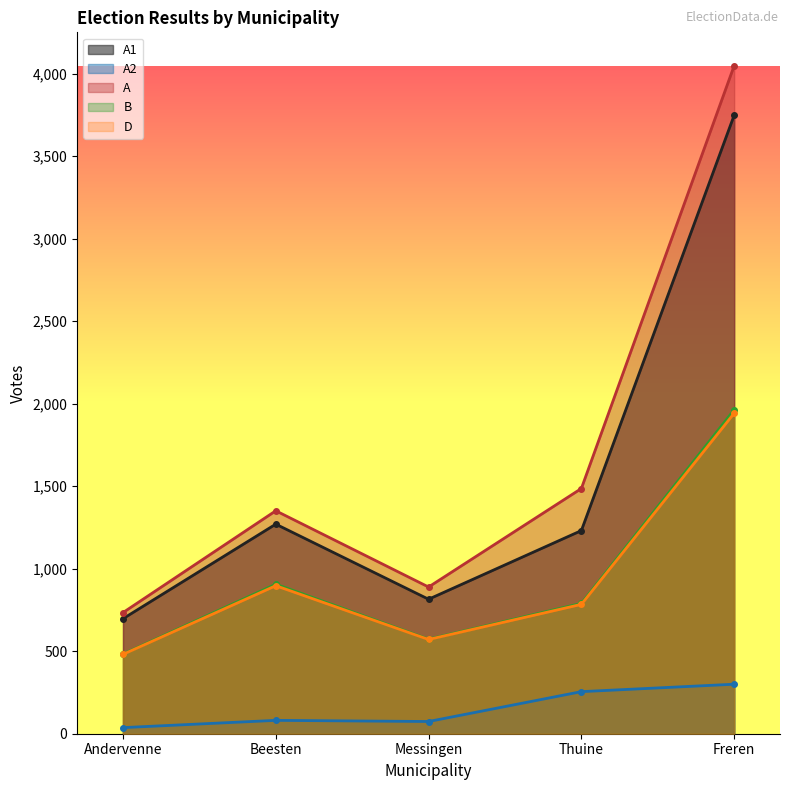

Which series changed the most between Beesten and Freren?

A